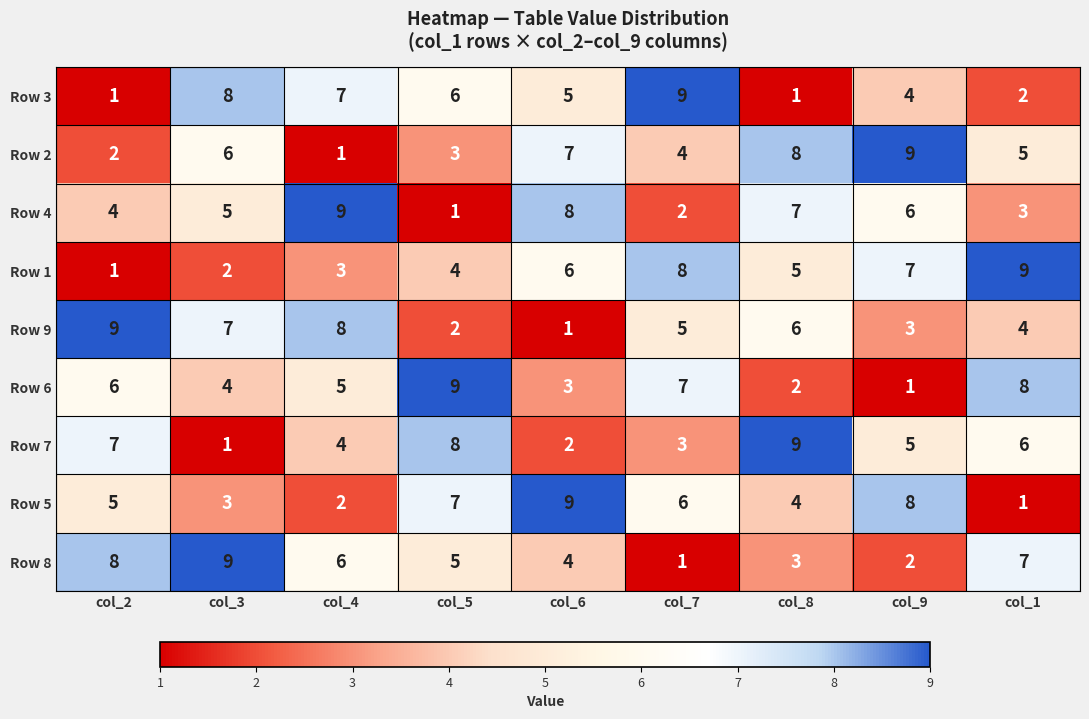

True or false: Row 2 has a value of 3 at col_5.

True